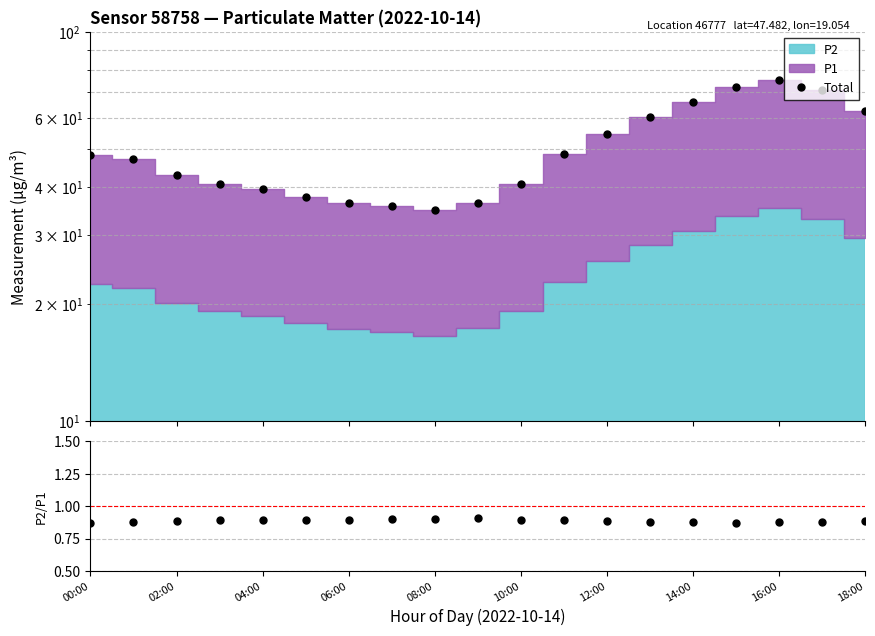

How many interior local peaks does the P2/P1 series have?

2